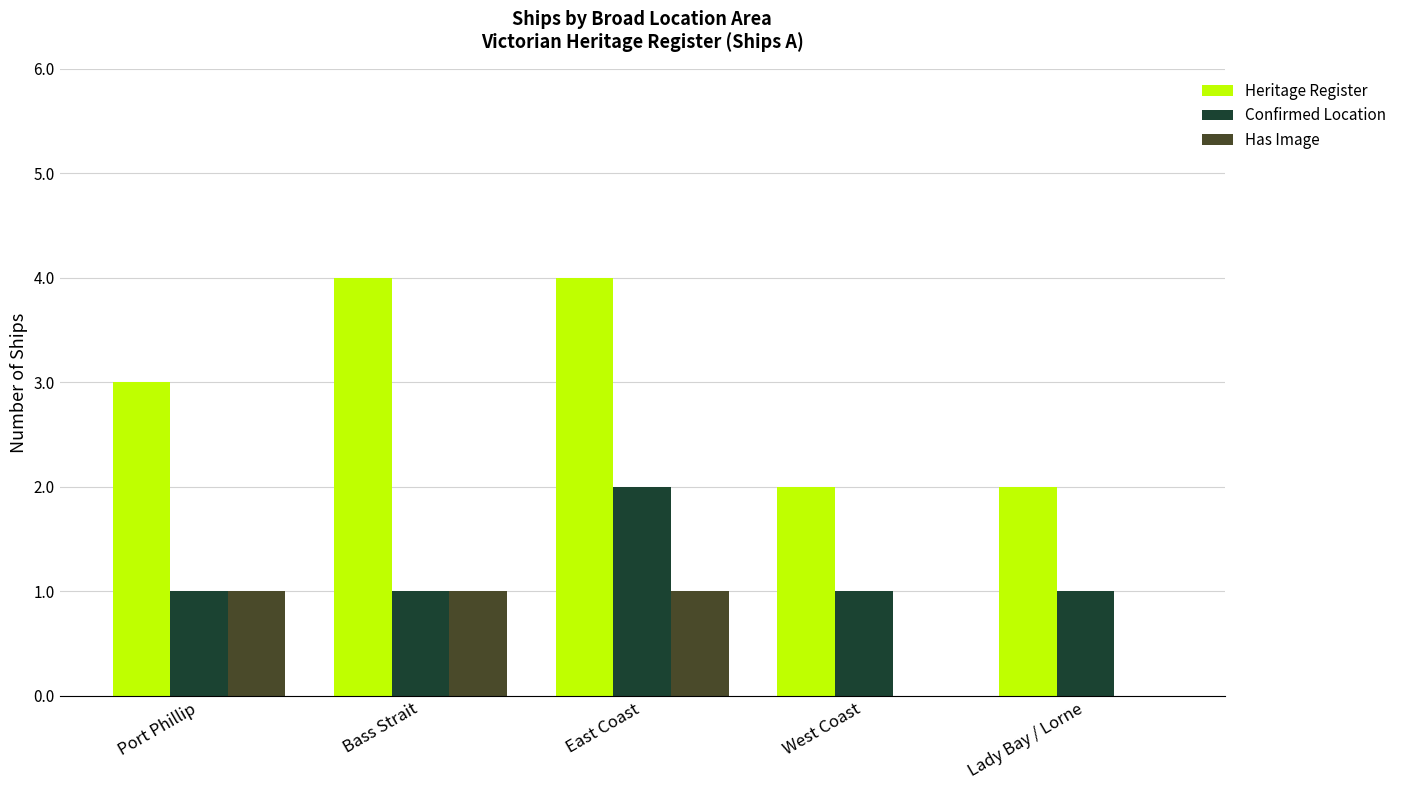

What is the greatest value displayed?

4